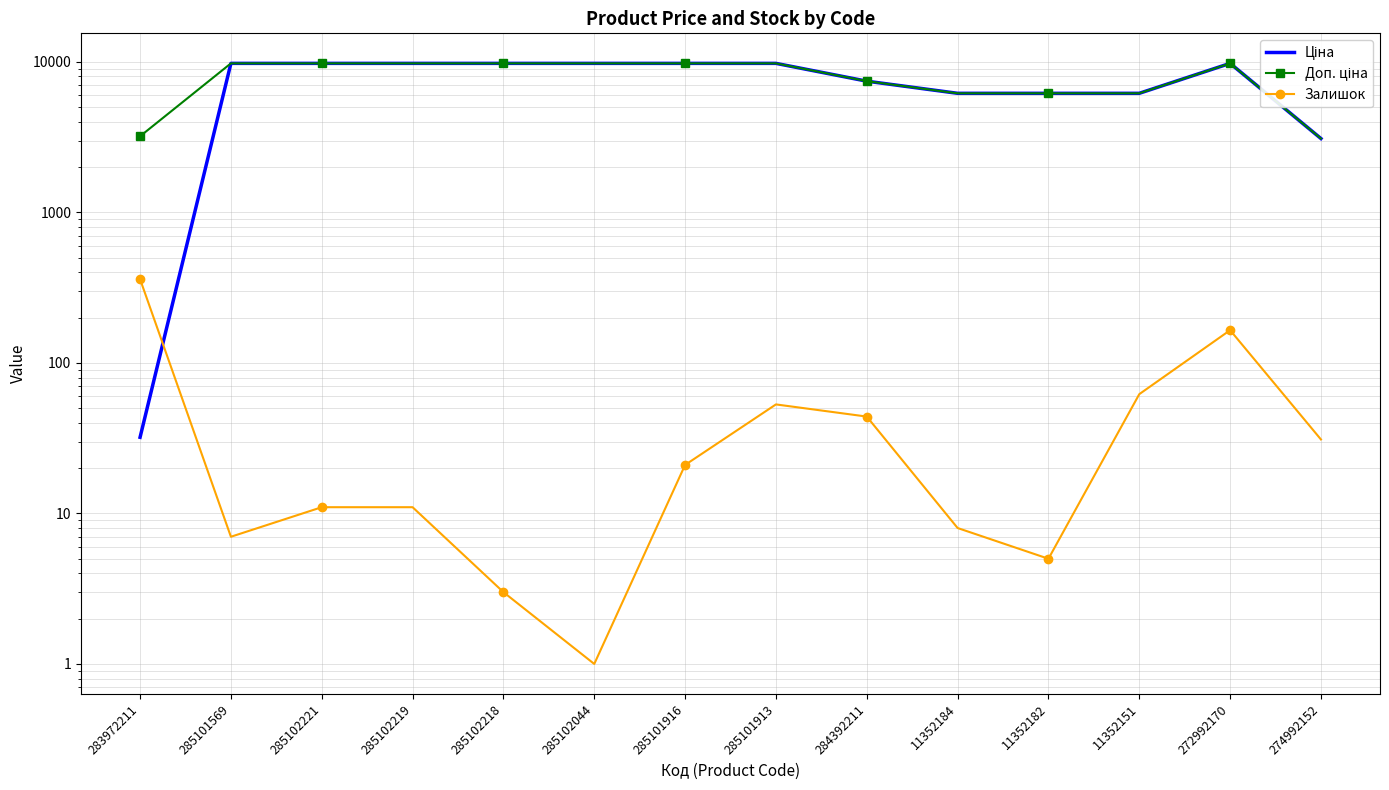

What is the difference between the maximum and second lowest values in the Залишок series?

357.0